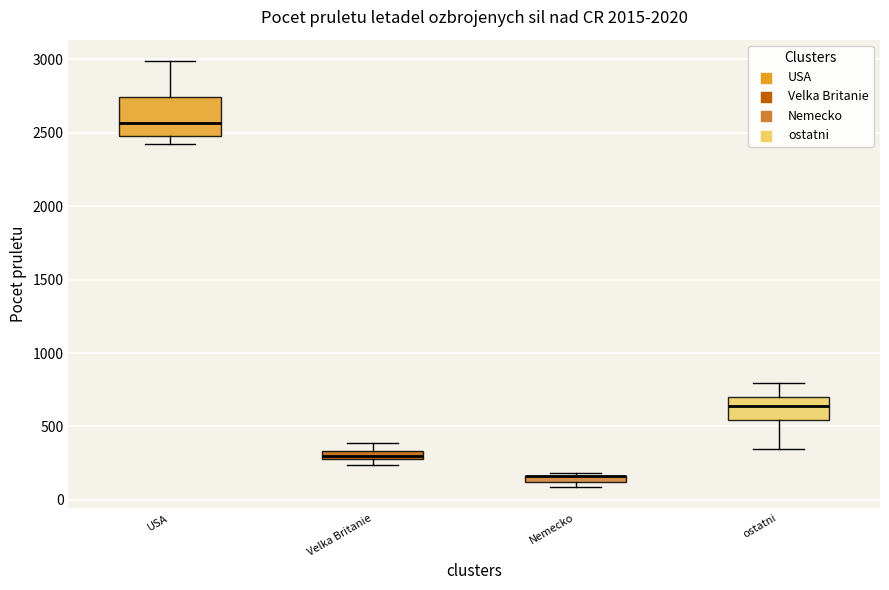

Where is the upper edge of the box for USA on the y-axis? The values are not printed on the chart, so give them approximately, as read against the axis.

2750